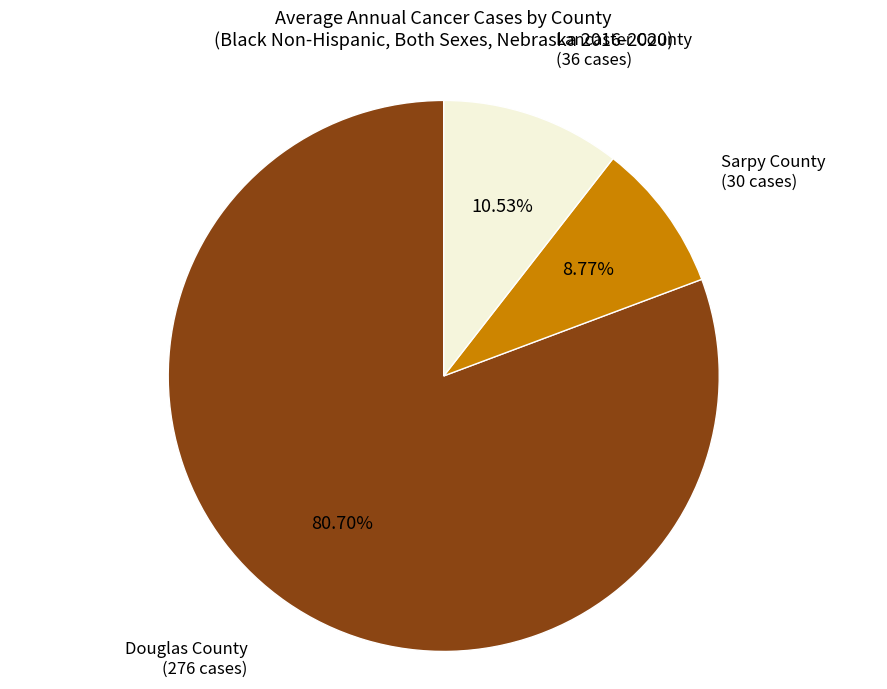

What is the largest slice in the pie chart?

Douglas County